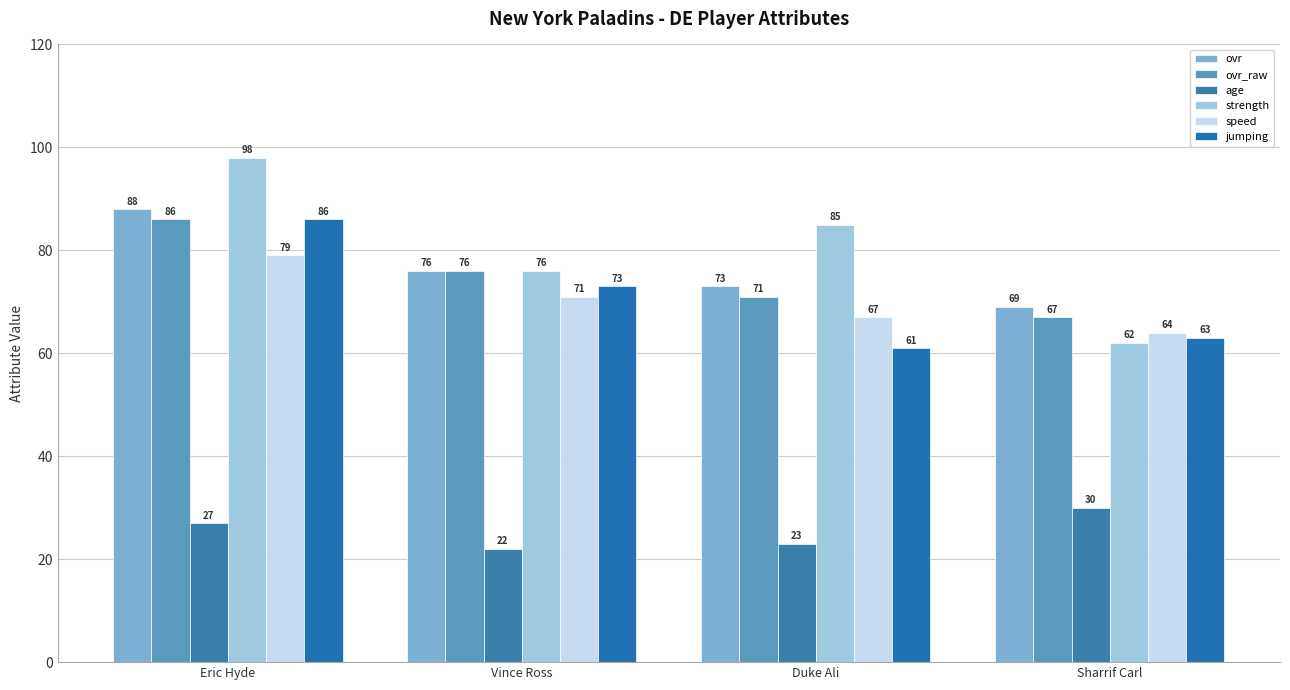

How many data points does each series have?

4